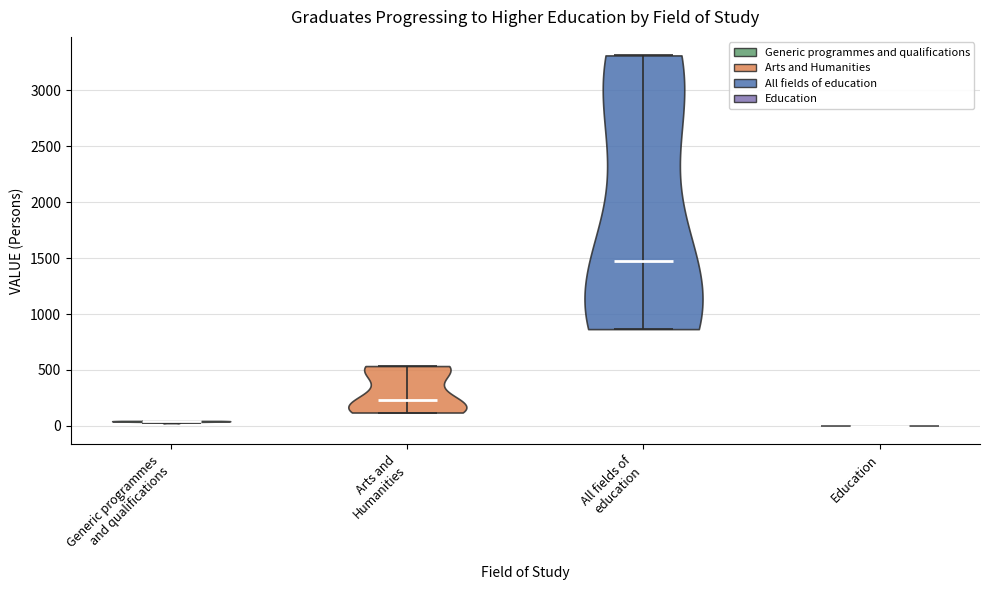

Which violin has the highest median line?

All fields of education